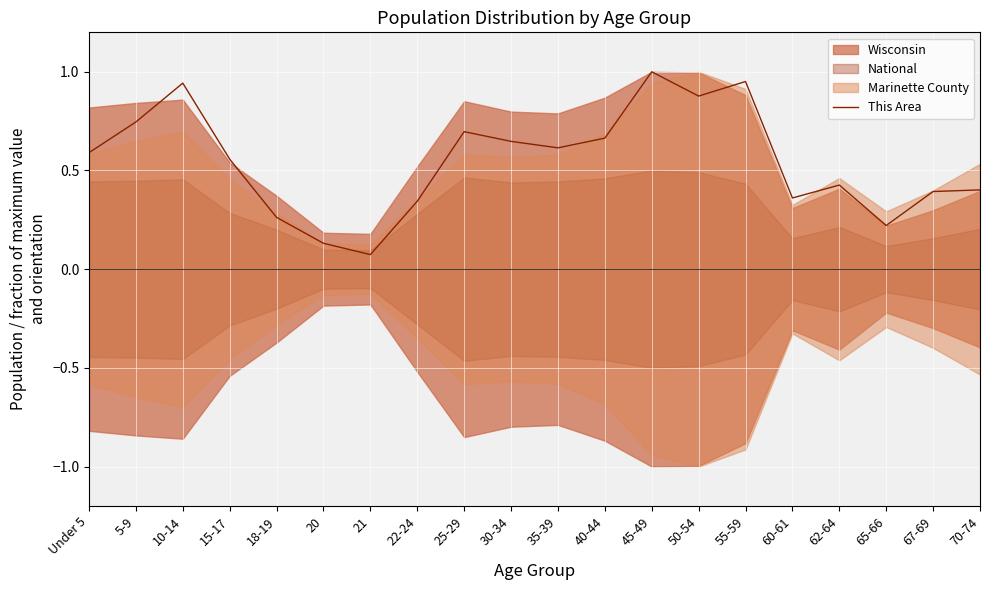

Where is the first local minimum?

21